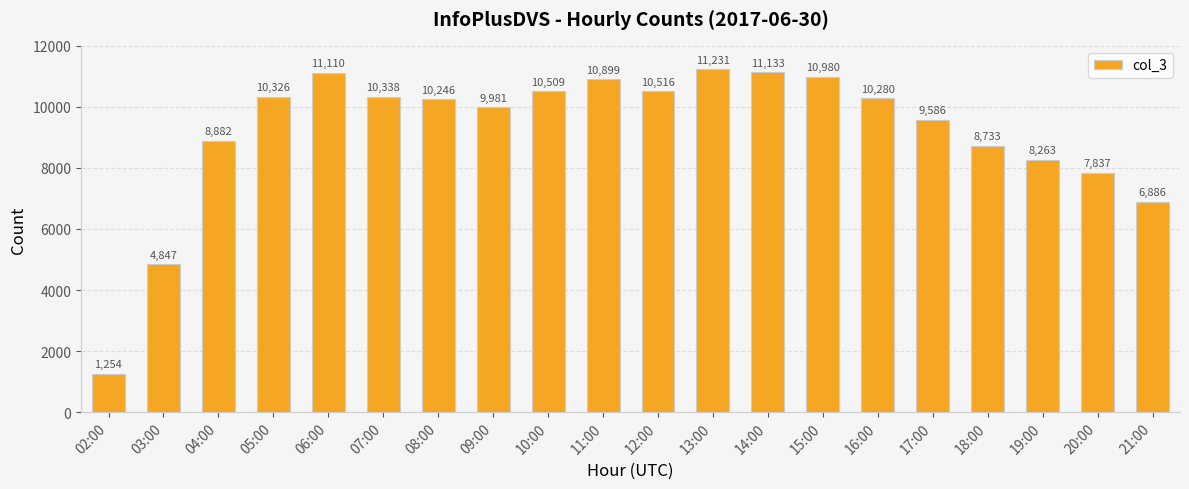

Is it true that the value at 20:00 is 7837?

True